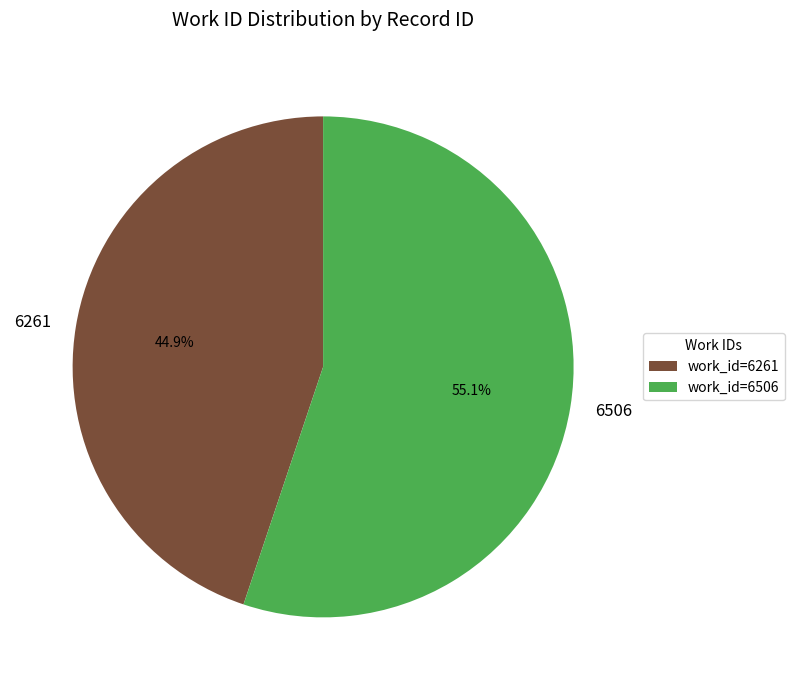

Combined, do 6506 and 6261 account for over 50%?

Yes